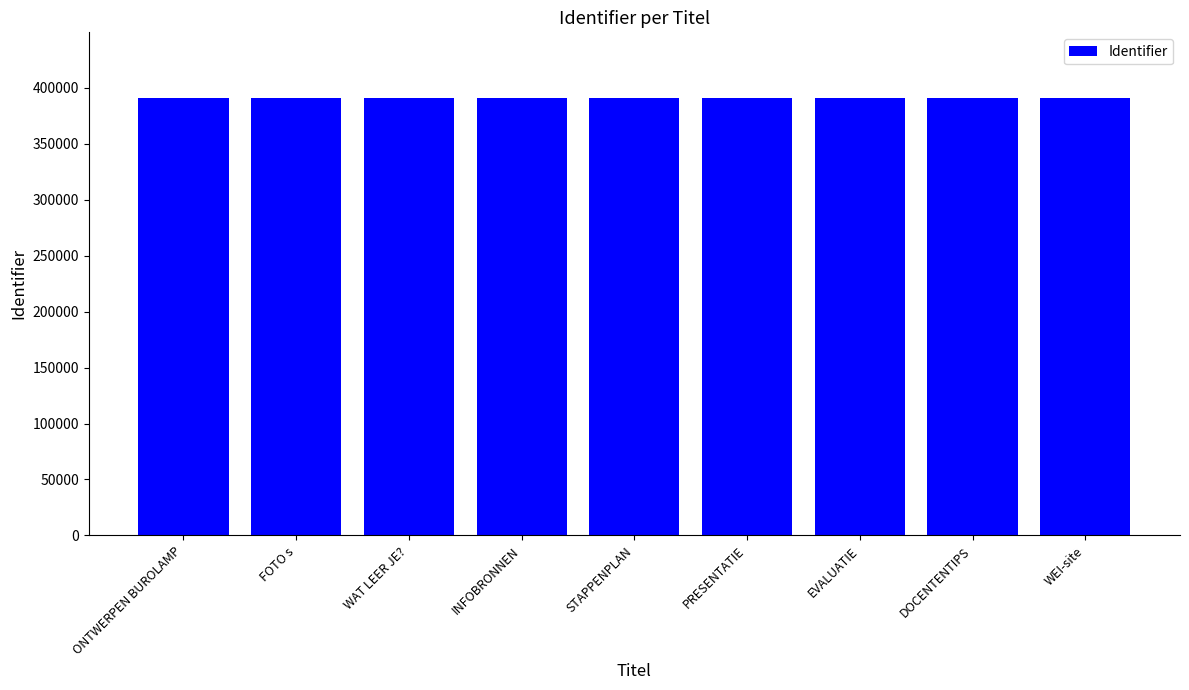

What value does the data have at STAPPENPLAN?

391082